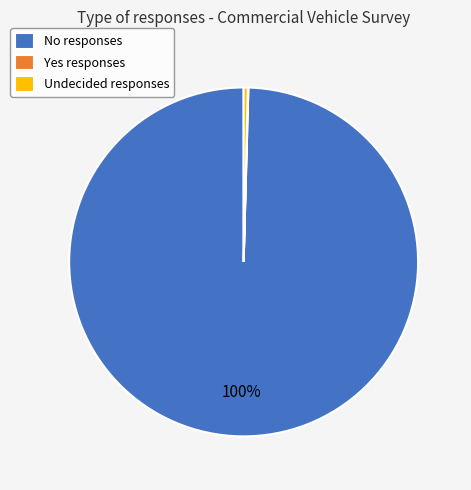

The No responses slice represents 89% of the pie. True or false?

False